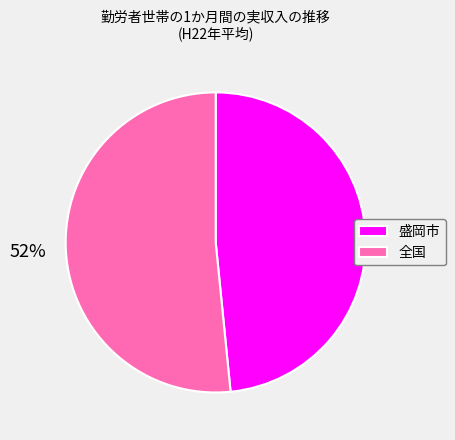

Which slice is the smallest?

盛岡市